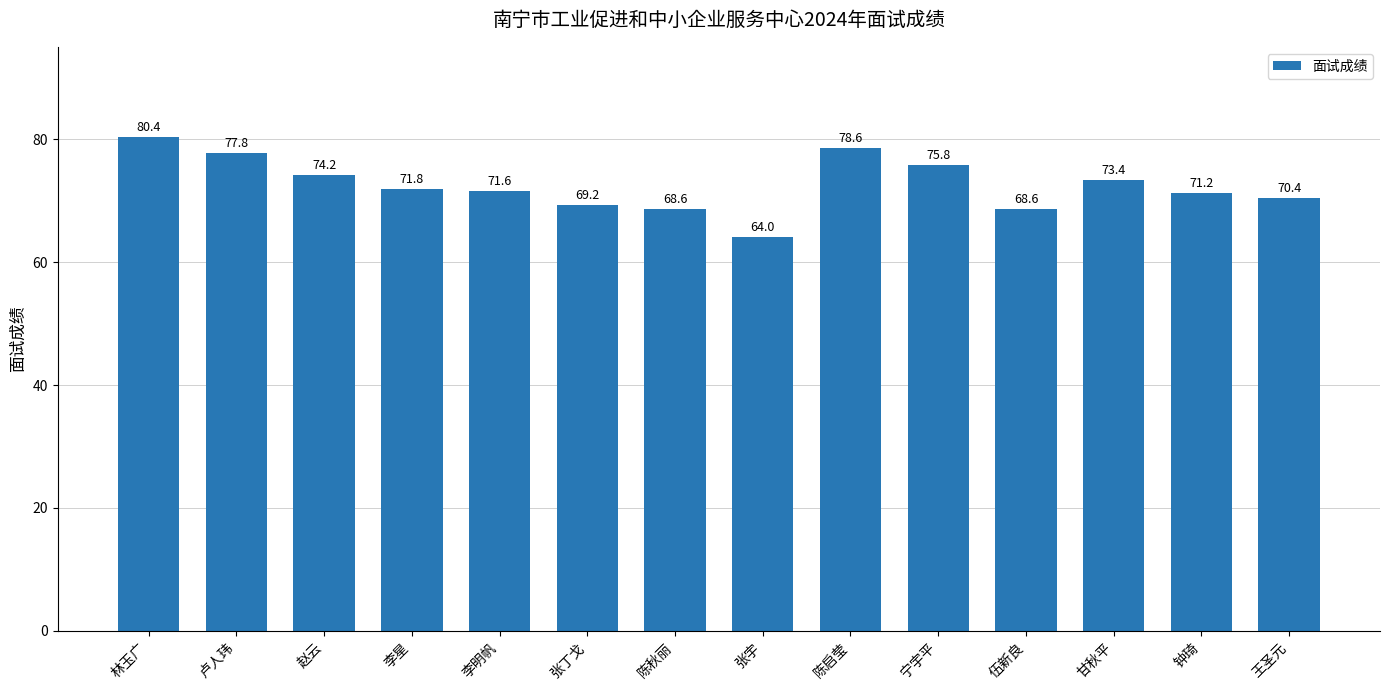

What is the sum of all values?

1015.6